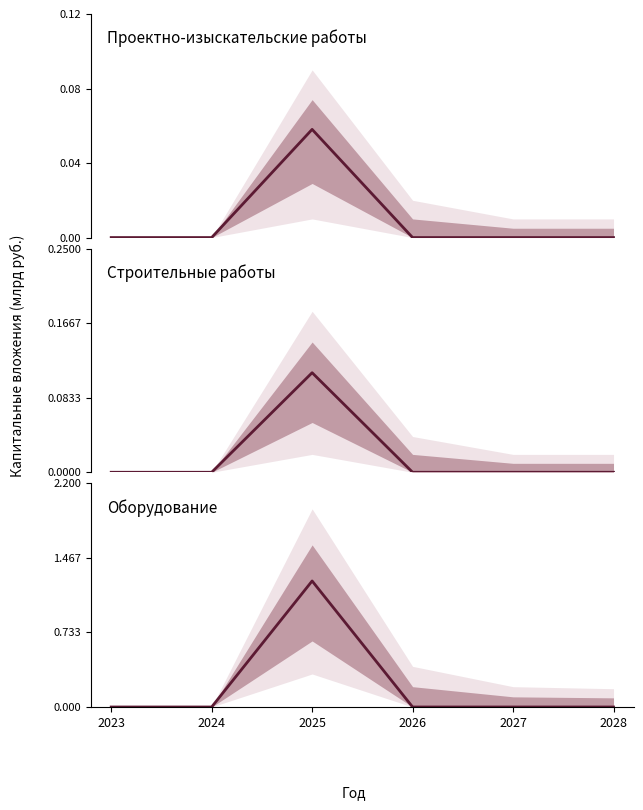

At which label is Строительные работы closest to 0?

2023